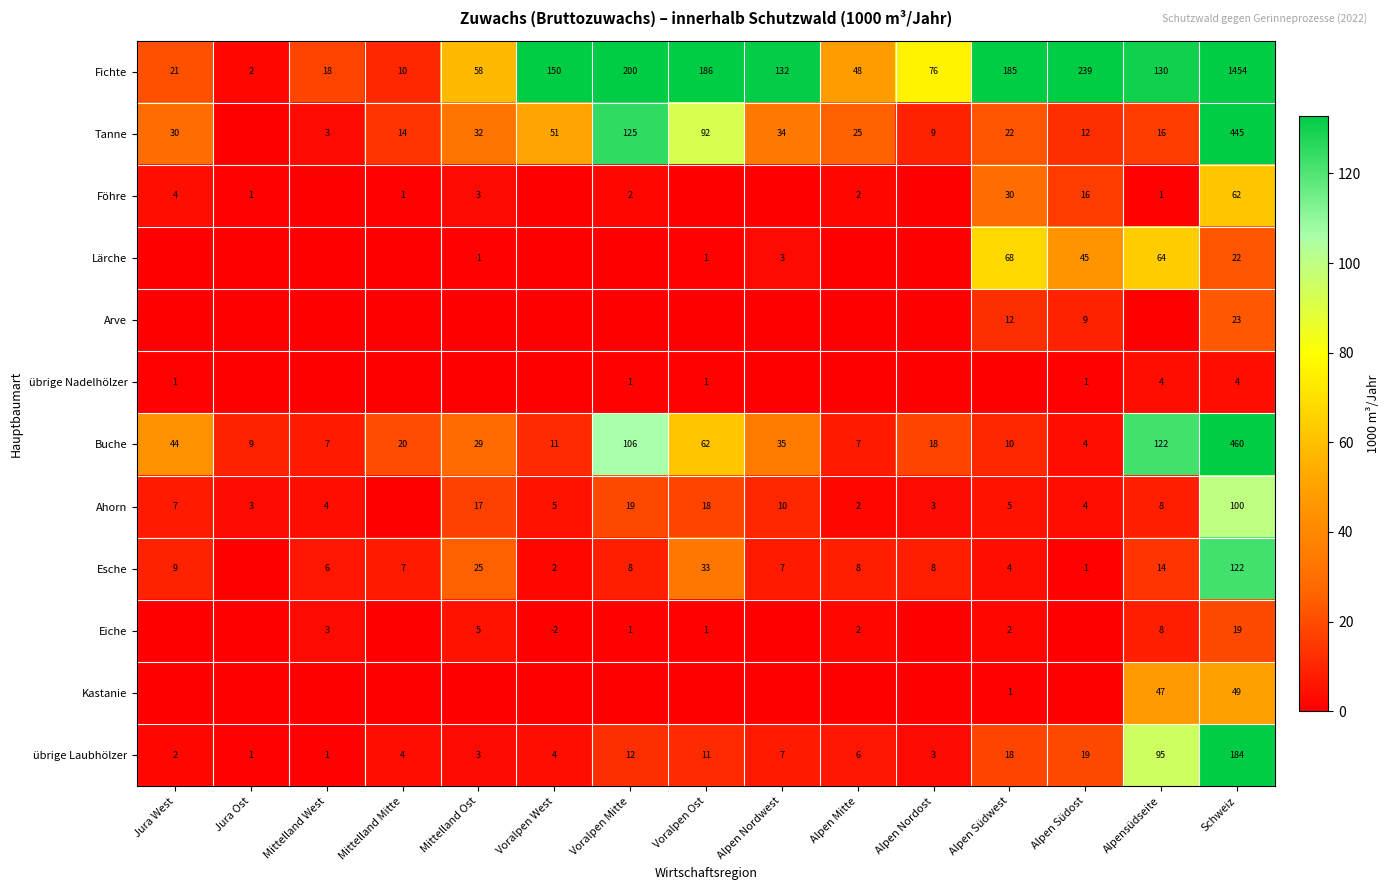

At how many categories does at least one series exceed 1225?

1